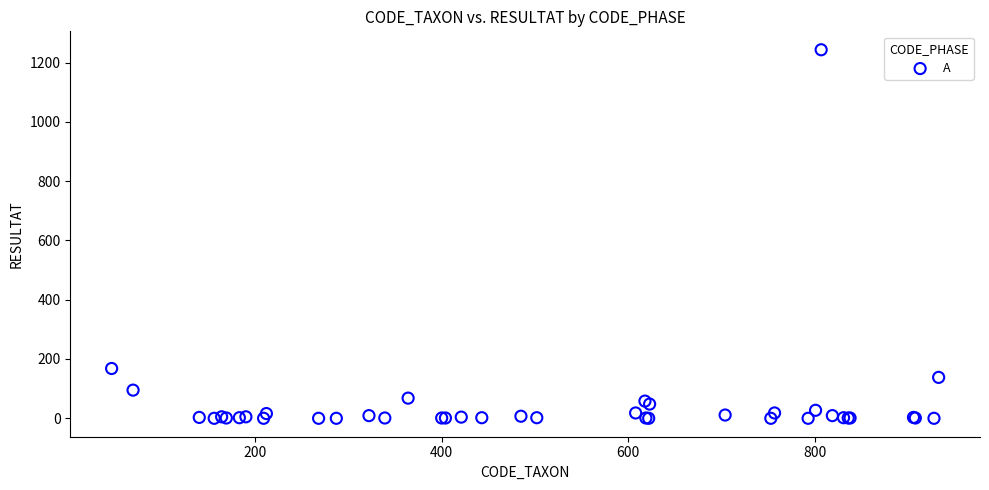

What Y value in the scatter plot is closest to 621?

168